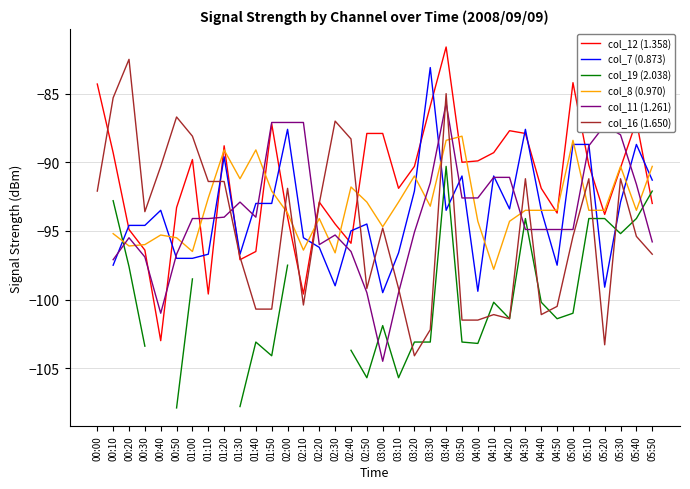

How many values in col_11 (1.261) are below zero?

35